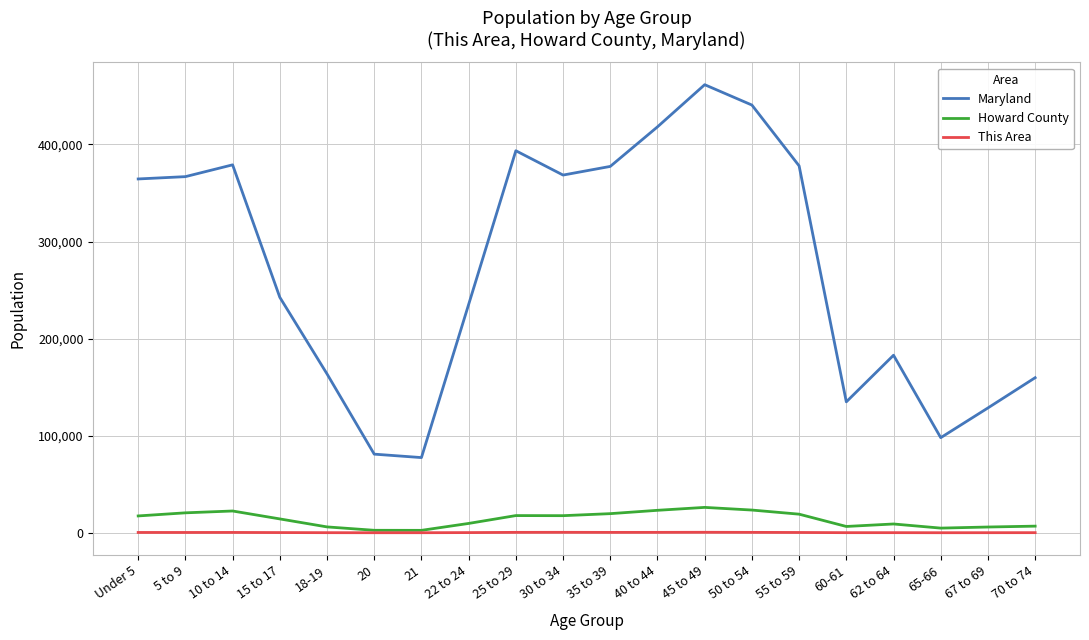

The value of Howard County at 50 to 54 is 23421. True or false?

True